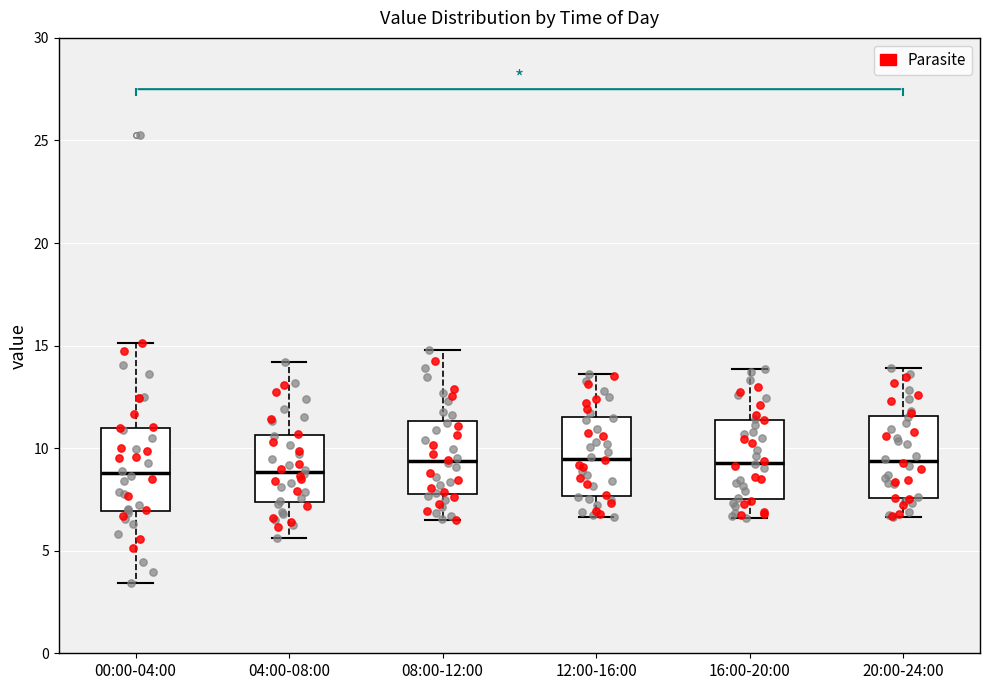

Reading left to right, read every box against the y-axis: the position of its median line, the range the box covers, and the ends of its whiskers. The values are not printed on the chart, so give them approximately, as read against the axis.

00:00-04:00: median 9.0, box 7.0 to 11.0, whiskers 3.5 to 15.0
04:00-08:00: median 9.0, box 7.5 to 10.5, whiskers 5.5 to 14.0
08:00-12:00: median 9.5, box 8.0 to 11.5, whiskers 6.5 to 15.0
12:00-16:00: median 9.5, box 7.5 to 11.5, whiskers 6.5 to 13.5
16:00-20:00: median 9.5, box 7.5 to 11.5, whiskers 6.5 to 14.0
20:00-24:00: median 9.5, box 7.5 to 11.5, whiskers 6.5 to 14.0